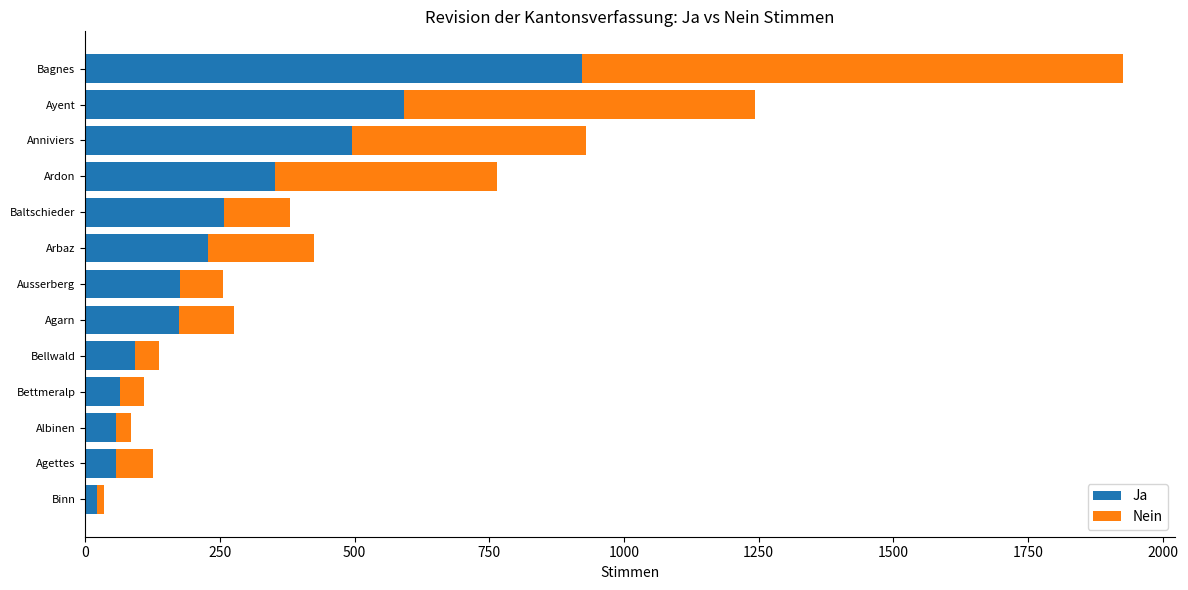

The Ja series shows 239 at Agarn. True or false?

False